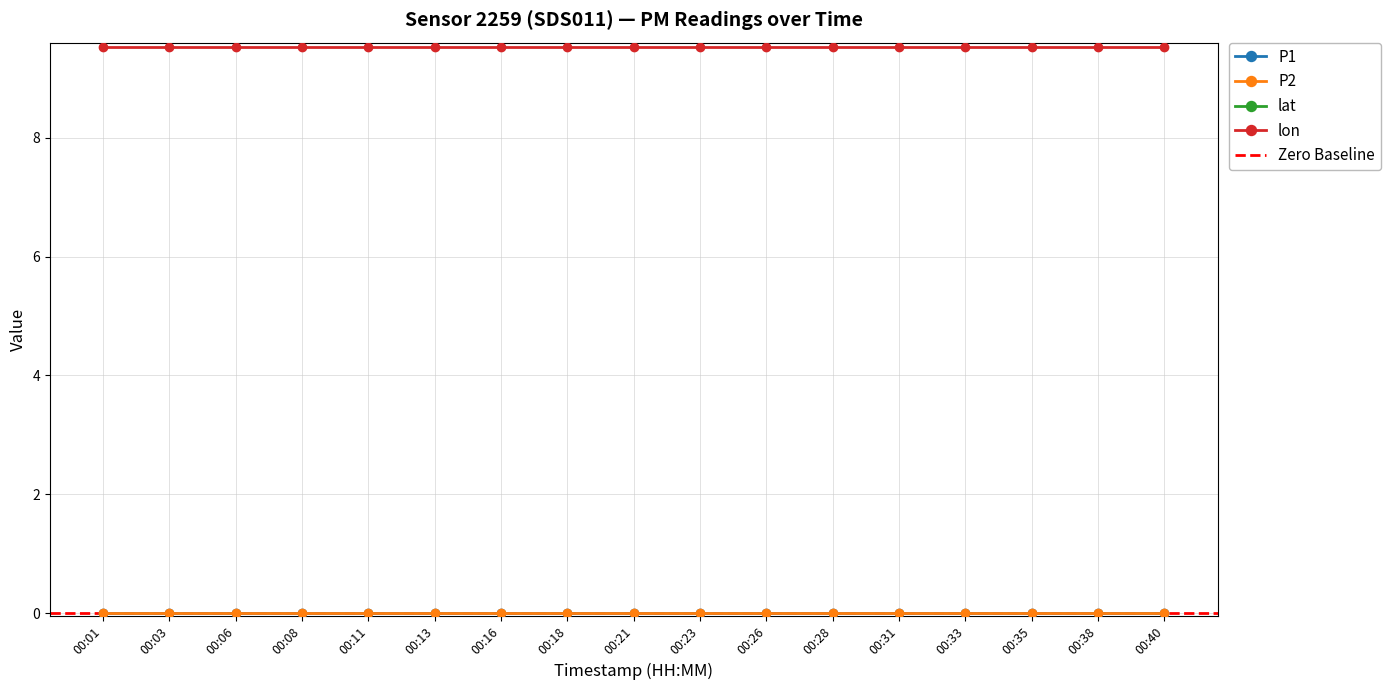

What are all the series names shown in the legend?

P1, P2, lat, lon